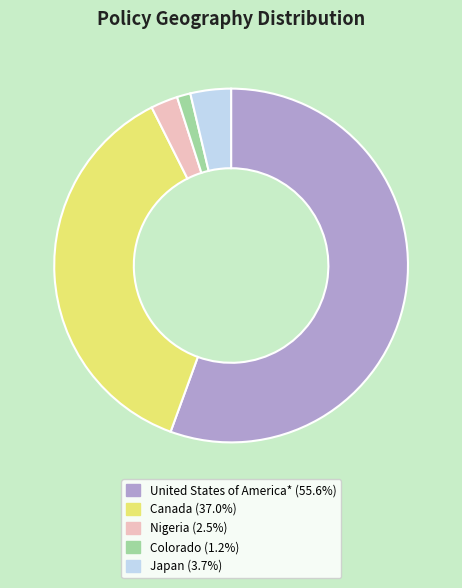

What is the ratio of the value at Colorado (1.2%) to the value at Japan (3.7%)?

0.3